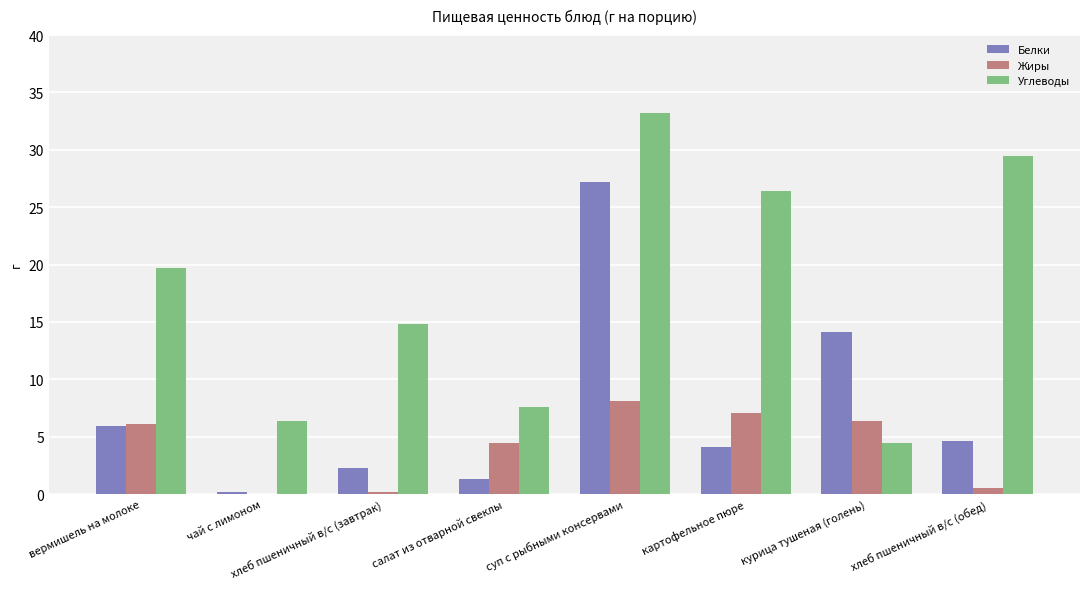

At which category is the sum across all series the highest?

суп с рыбными консервами